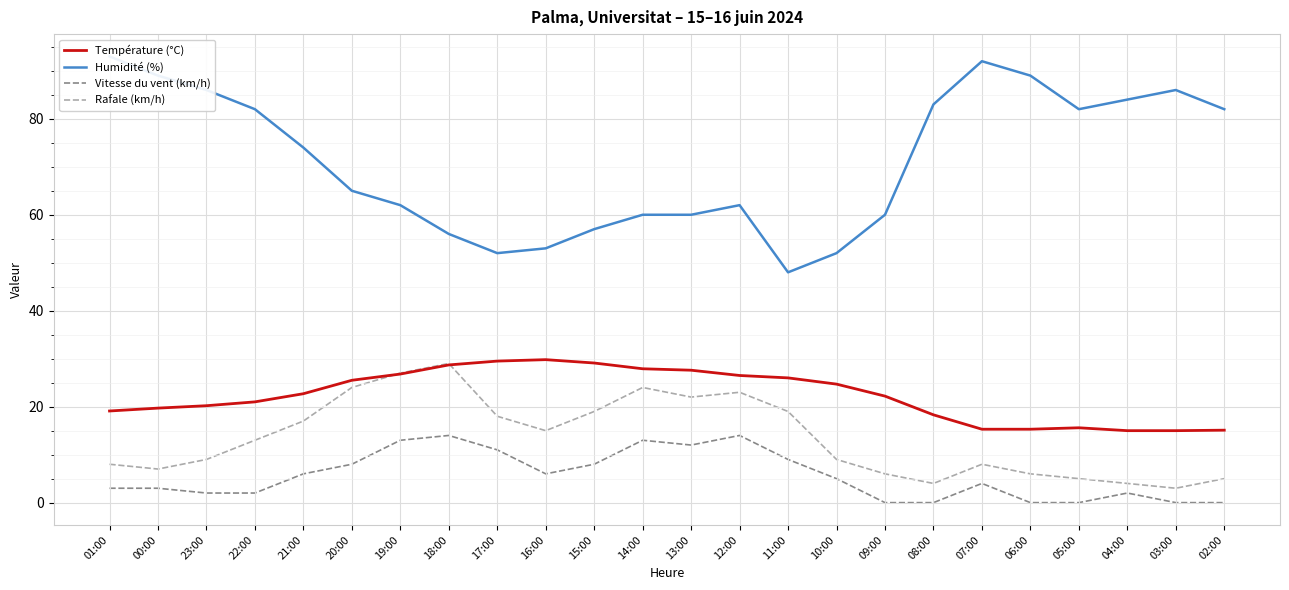

Reading left to right, extract all data points from this chart.

Température (°C): 01:00=19.1	00:00=19.7	23:00=20.2	22:00=21.0	21:00=22.7	20:00=25.5	19:00=26.8	18:00=28.7	17:00=29.5	16:00=29.8	15:00=29.1	14:00=27.9	13:00=27.6	12:00=26.5	11:00=26.0	10:00=24.7	09:00=22.2	08:00=18.3	07:00=15.3	06:00=15.3	05:00=15.6	04:00=15.0	03:00=15.0	02:00=15.1
Humidité (%): 01:00=93.0	00:00=89.0	23:00=86.0	22:00=82.0	21:00=74.0	20:00=65.0	19:00=62.0	18:00=56.0	17:00=52.0	16:00=53.0	15:00=57.0	14:00=60.0	13:00=60.0	12:00=62.0	11:00=48.0	10:00=52.0	09:00=60.0	08:00=83.0	07:00=92.0	06:00=89.0	05:00=82.0	04:00=84.0	03:00=86.0	02:00=82.0
Vitesse du vent (km/h): 01:00=3.0	00:00=3.0	23:00=2.0	22:00=2.0	21:00=6.0	20:00=8.0	19:00=13.0	18:00=14.0	17:00=11.0	16:00=6.0	15:00=8.0	14:00=13.0	13:00=12.0	12:00=14.0	11:00=9.0	10:00=5.0	09:00=0.0	08:00=0.0	07:00=4.0	06:00=0.0	05:00=0.0	04:00=2.0	03:00=0.0	02:00=0.0
Rafale (km/h): 01:00=8.0	00:00=7.0	23:00=9.0	22:00=13.0	21:00=17.0	20:00=24.0	19:00=27.0	18:00=29.0	17:00=18.0	16:00=15.0	15:00=19.0	14:00=24.0	13:00=22.0	12:00=23.0	11:00=19.0	10:00=9.0	09:00=6.0	08:00=4.0	07:00=8.0	06:00=6.0	05:00=5.0	04:00=4.0	03:00=3.0	02:00=5.0